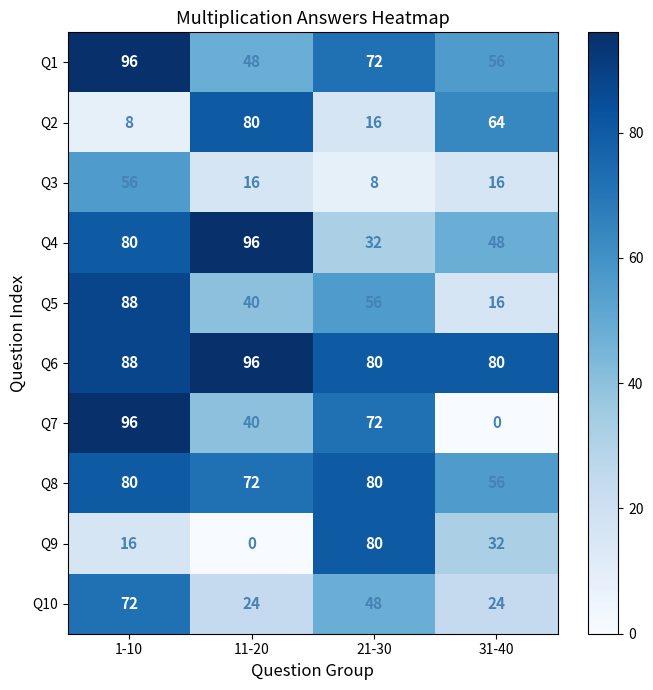

The Q1 series shows 48 at 11-20. True or false?

True